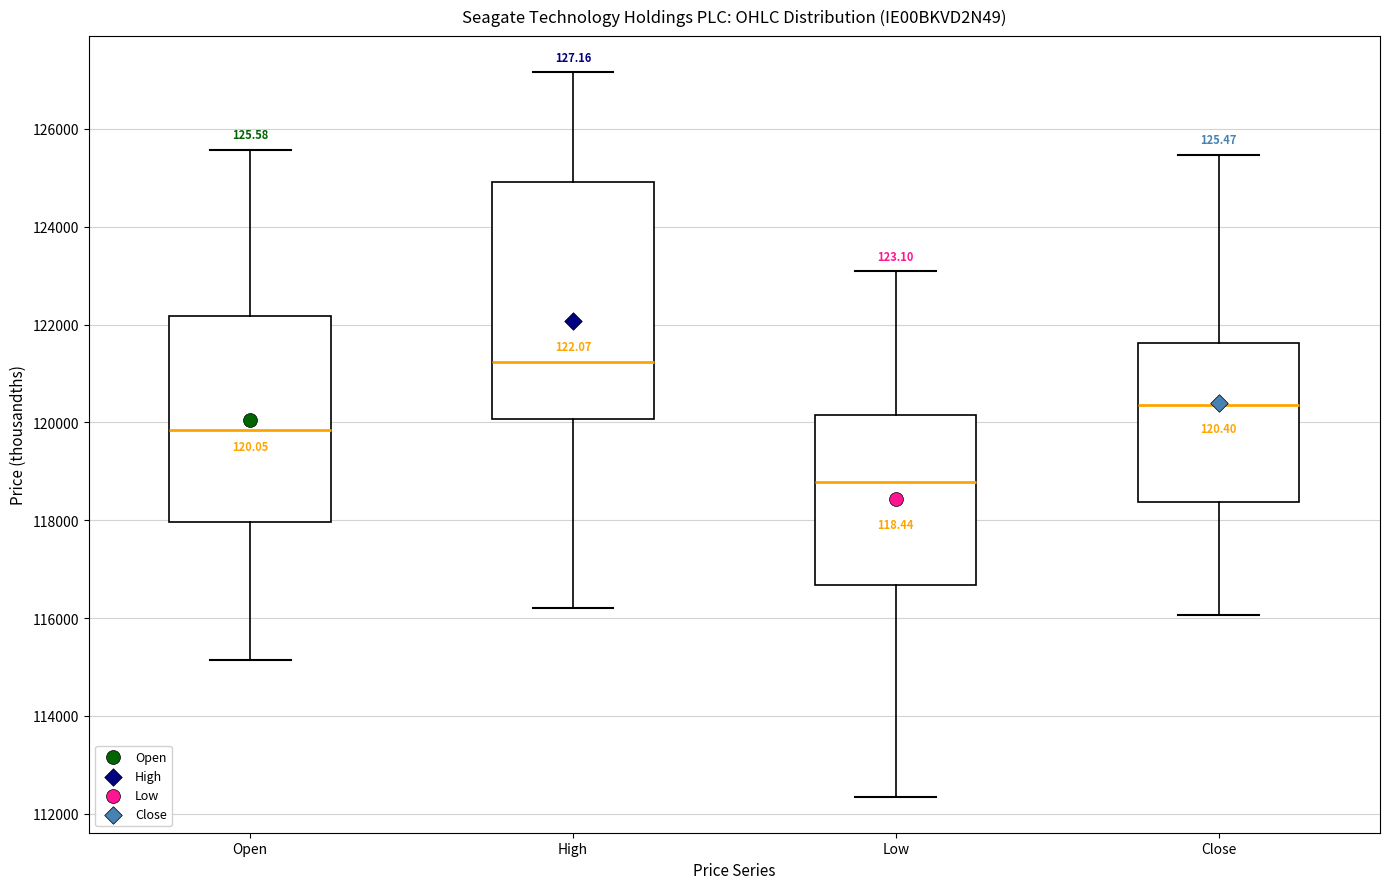

Where is the upper edge of the box for Open on the y-axis? The values are not printed on the chart, so give them approximately, as read against the axis.

122200